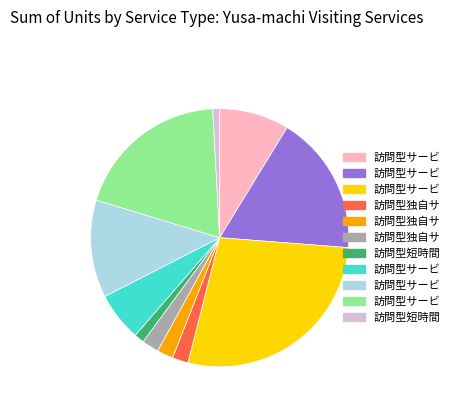

Is there any slice that represents more than half of the pie?

No